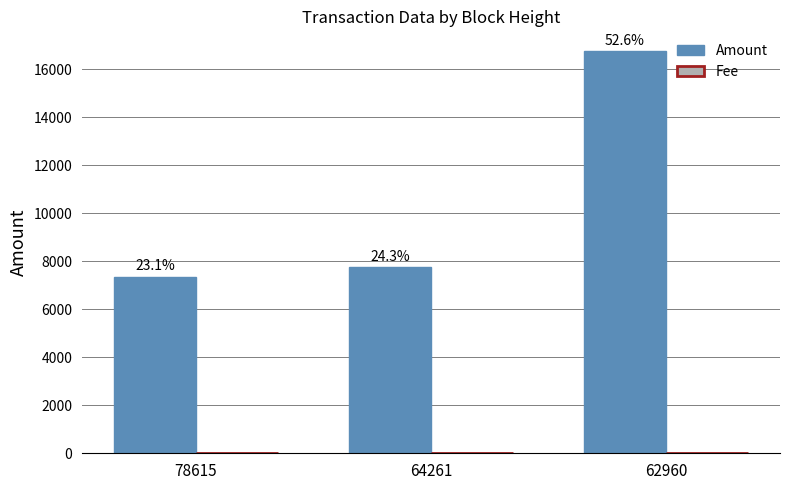

What is the average value of the Fee series?

1